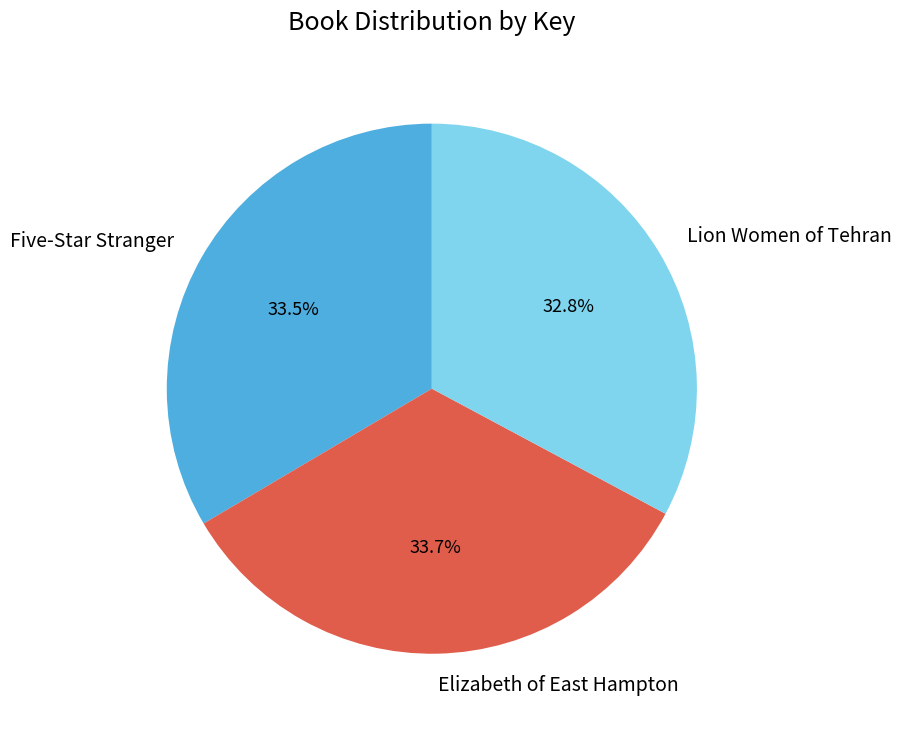

What is the smallest slice in the pie chart?

Lion Women of Tehran